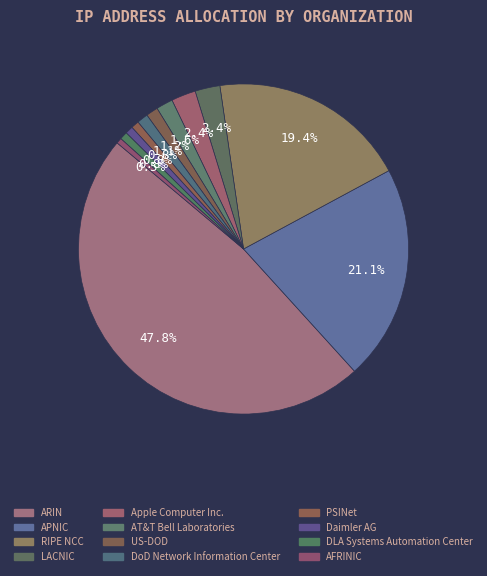

The RIPE NCC slice represents 19% of the pie. True or false?

True